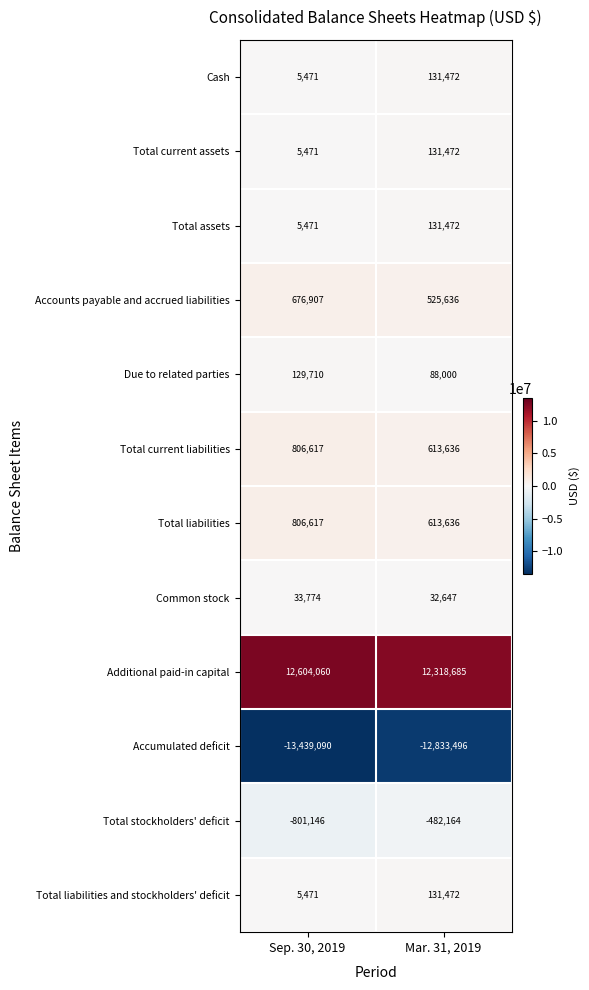

True or false: Additional paid-in capital has a value of 12318685 at Mar. 31, 2019.

True